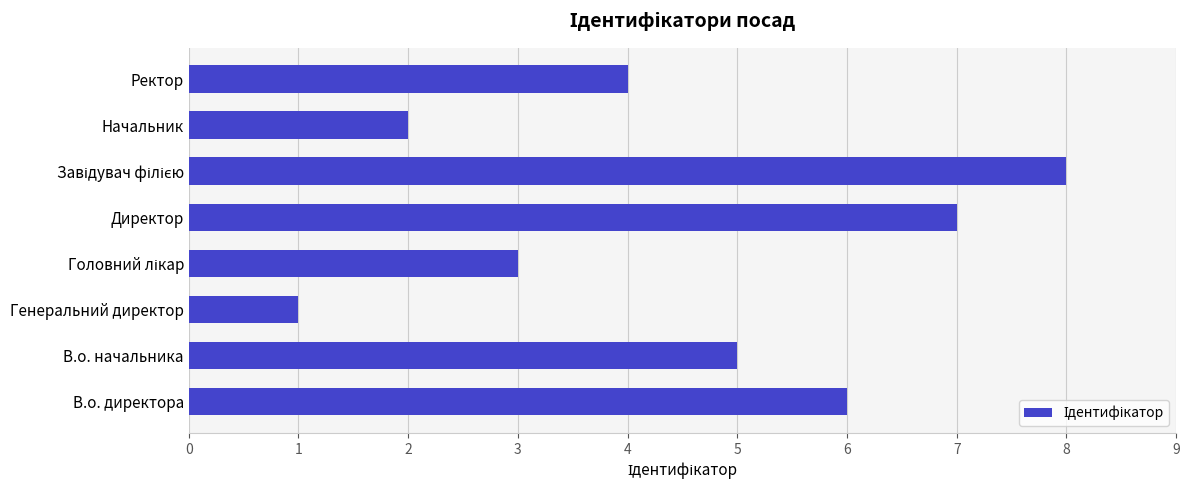

Approximately how many times larger is the value at В.о. директора compared to Генеральний директор?

6.0